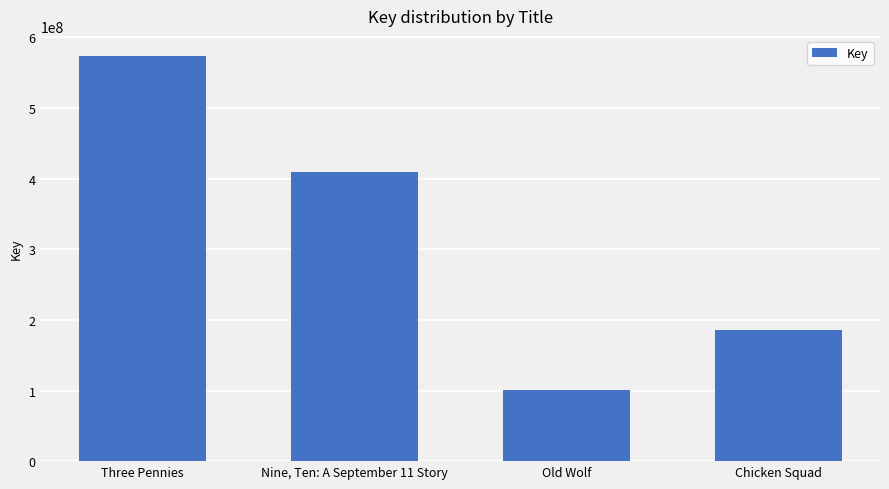

True or false: the data shows 100274747 at Old Wolf.

True